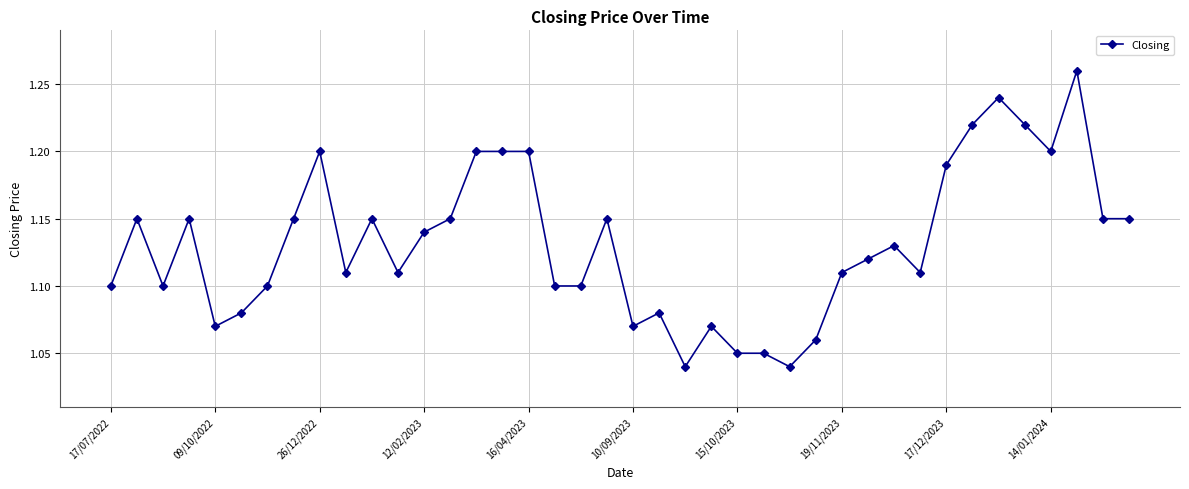

Count the values in the range 1 to 2.

40